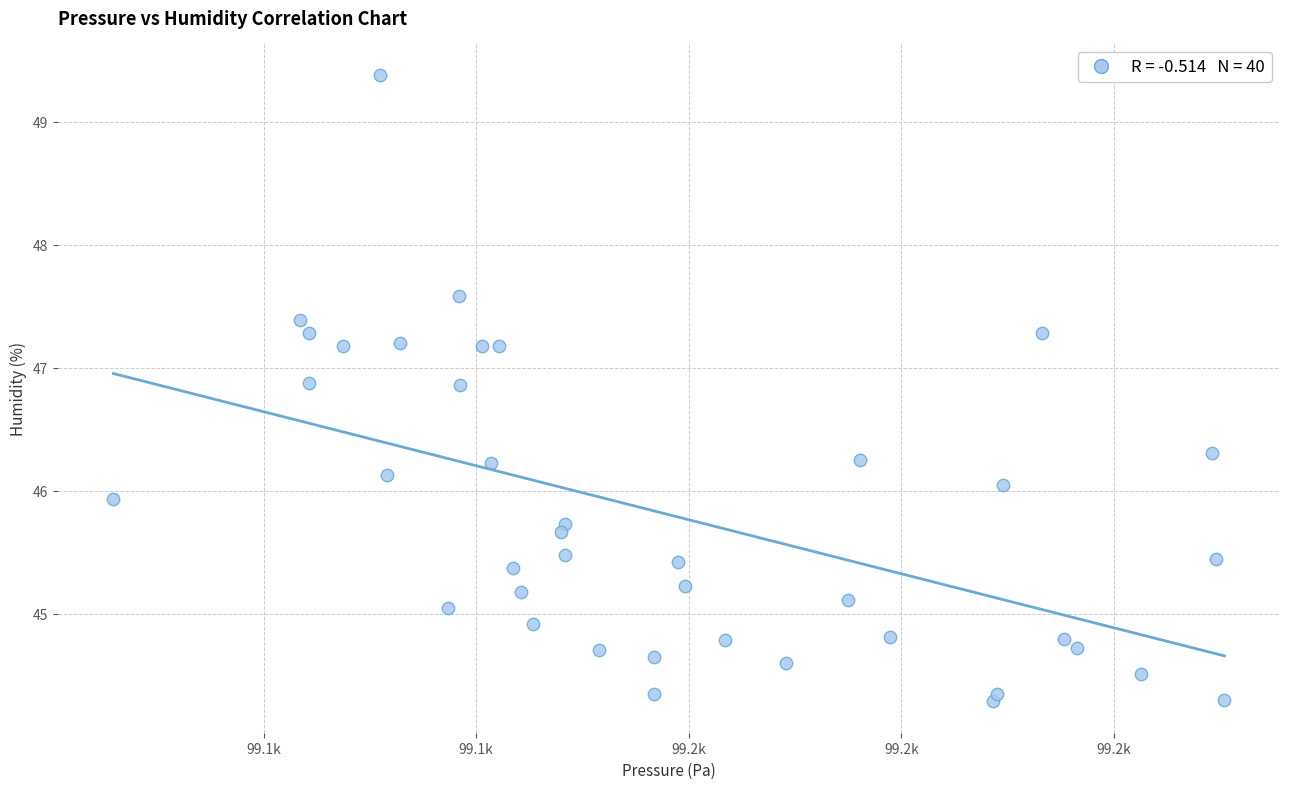

What is the range of X values (max minus min)?

52.2